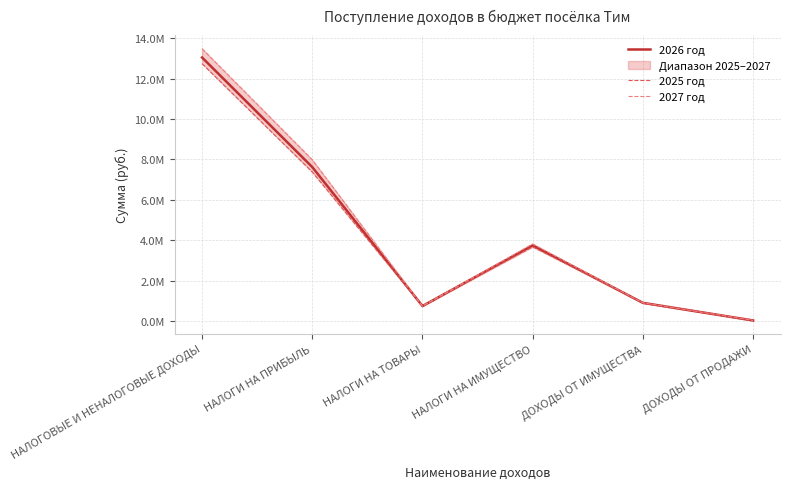

In 2025 год, how many points are higher than both neighbors (excluding endpoints)?

1